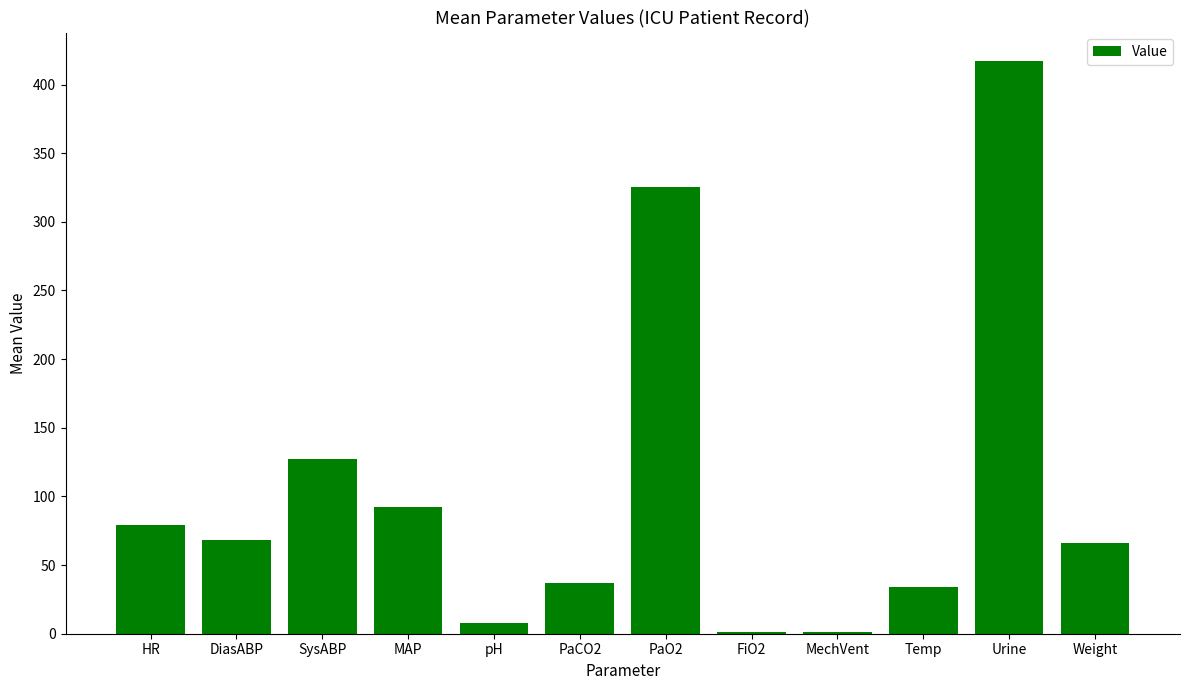

Are the bars horizontal?

No